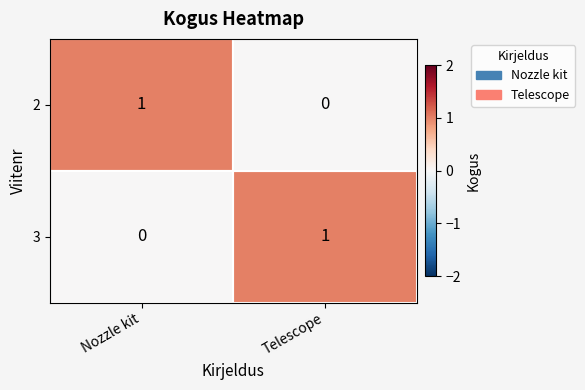

How many data points does each series have?

2